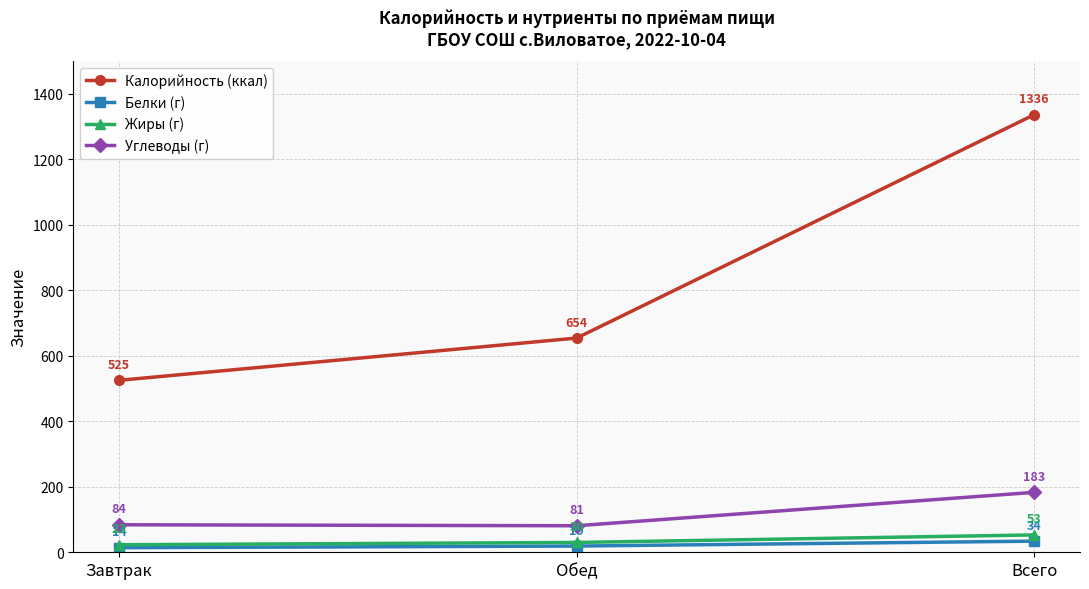

Where is Жиры (г) nearest to the value 38?

Обед